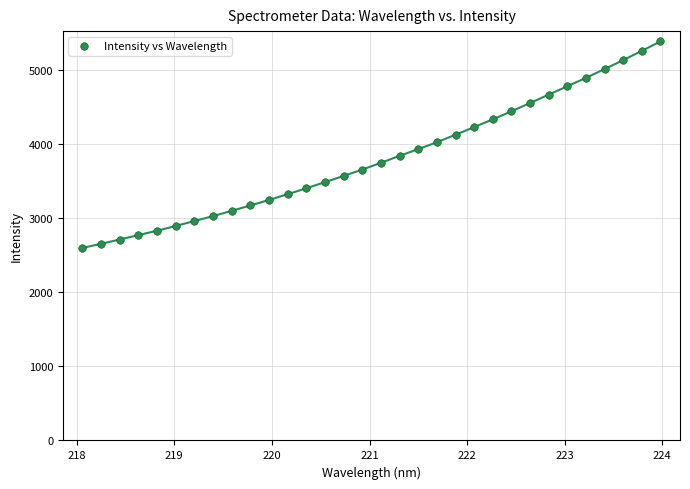

What is the range of Y values (max minus min)?

2789.4